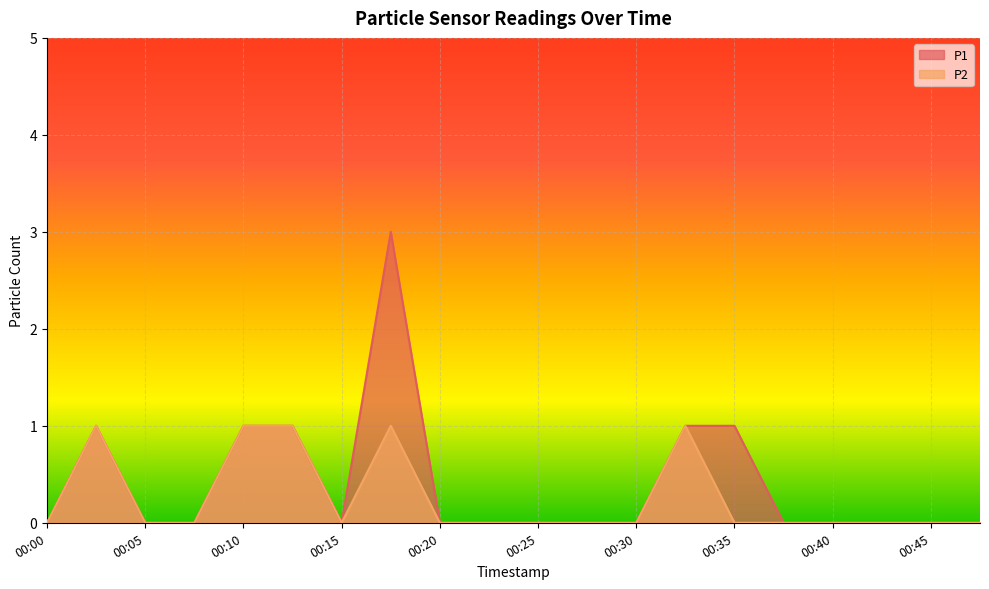

The P2 series shows -1 at 00:40. True or false?

False